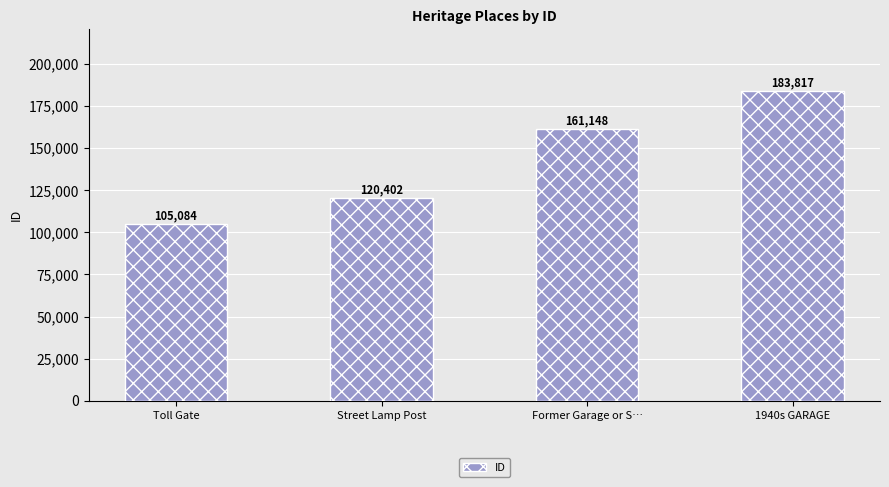

What value does the data have at Former Garage or S…, to the nearest 10?

161150